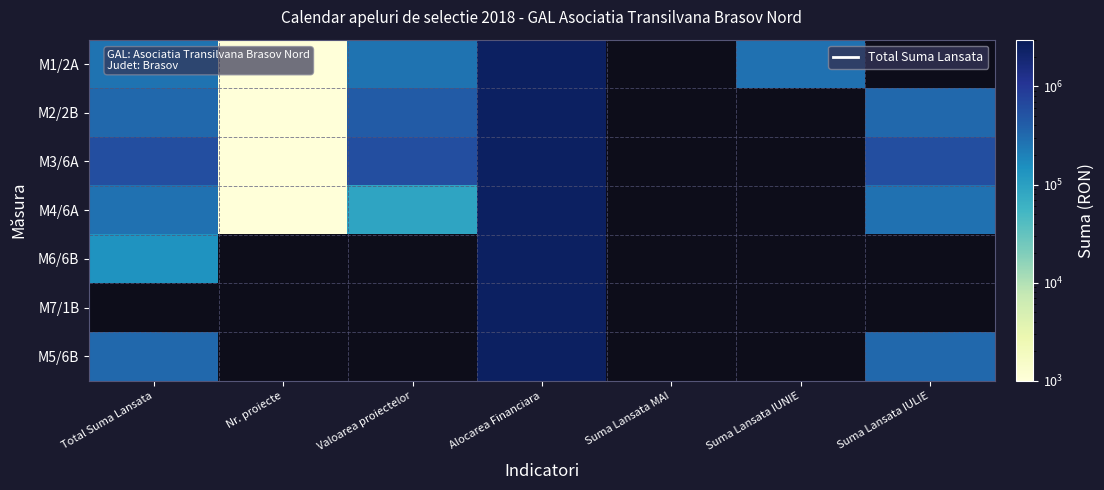

Is the value of M4/6A at Suma Lansata IULIE greater than the value of M3/6A at Nr. proiecte?

Yes